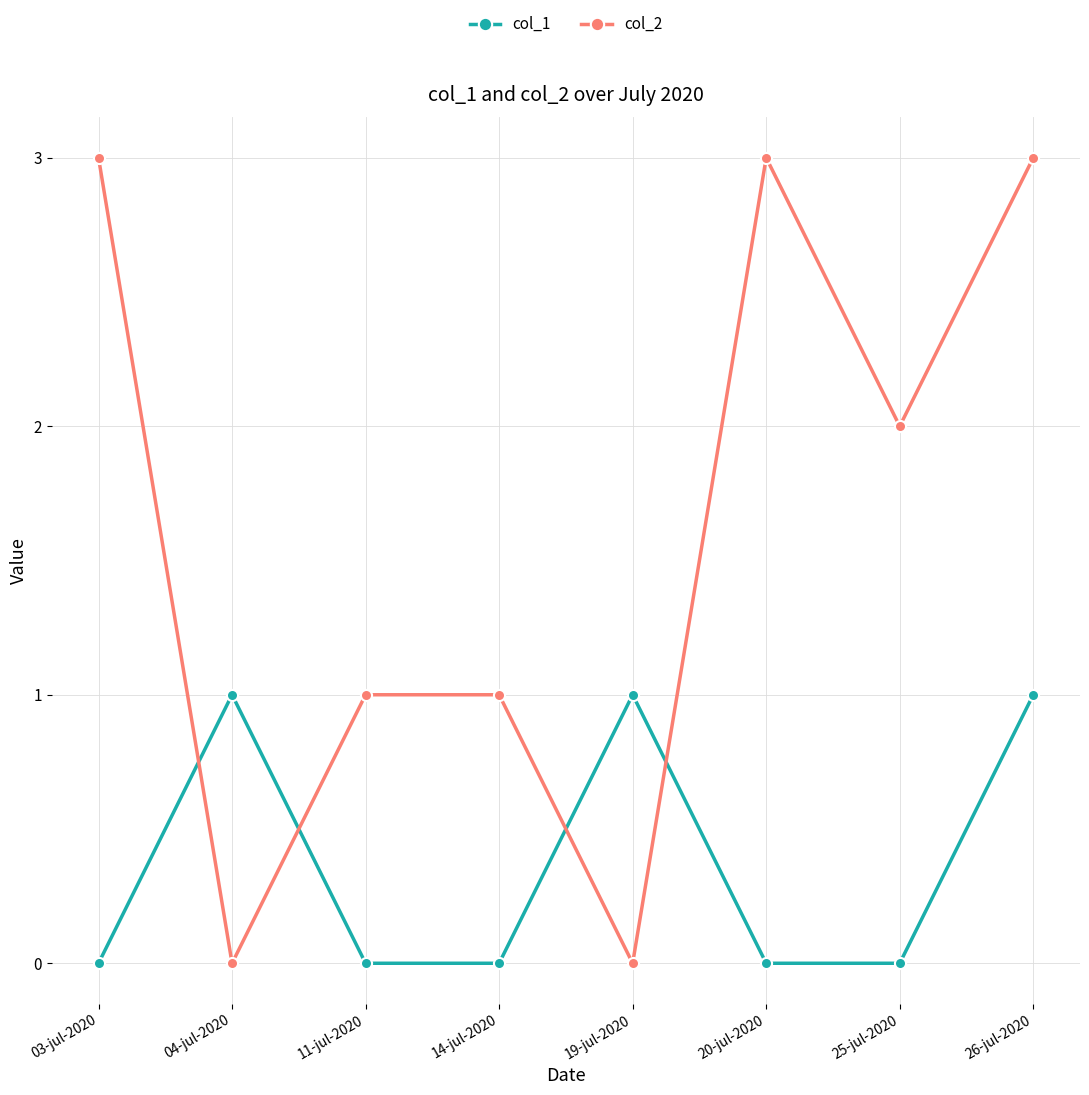

At which category is the sum across all series the highest?

26-jul-2020